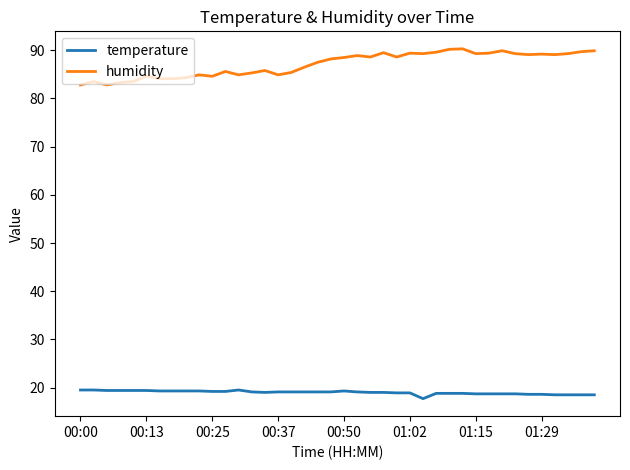

Which series has the widest spread of values?

humidity